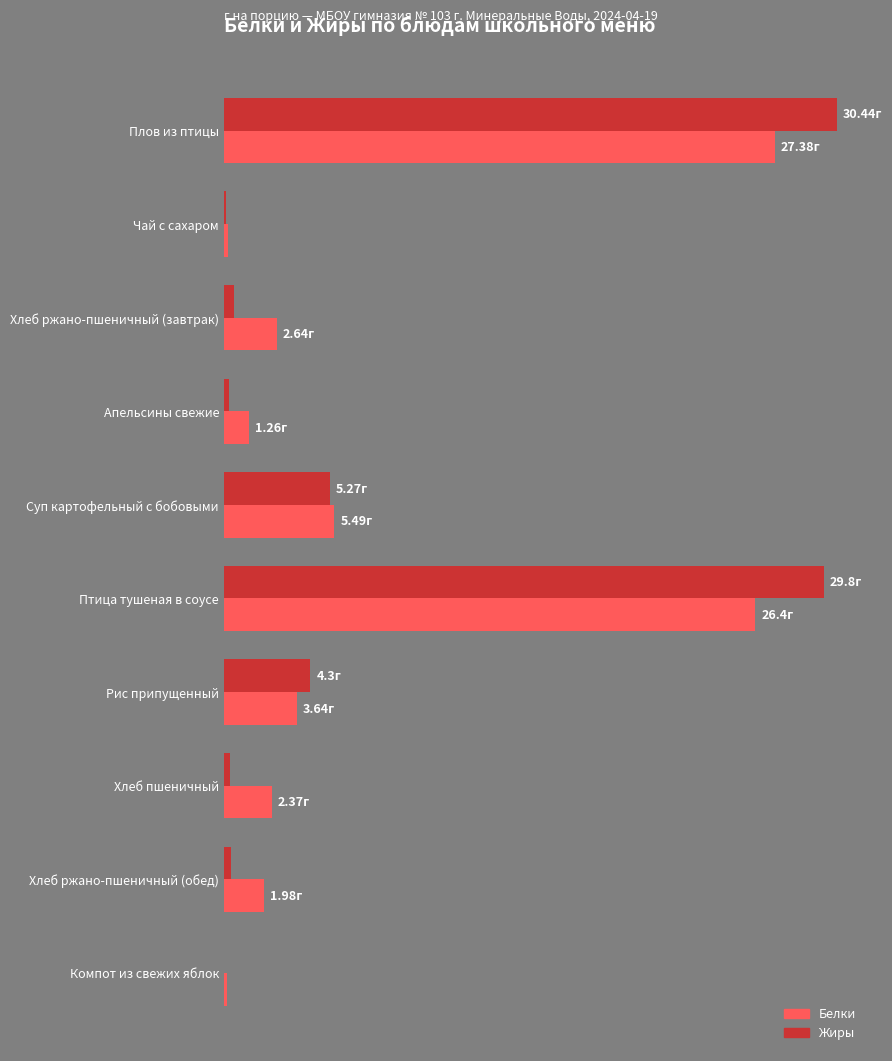

What are all the series names shown in the legend?

Белки, Жиры